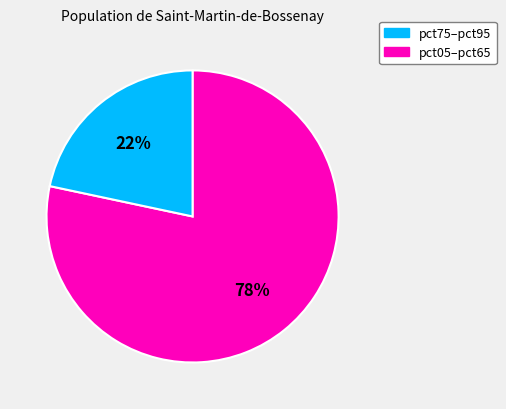

Is there a majority slice in this chart?

Yes